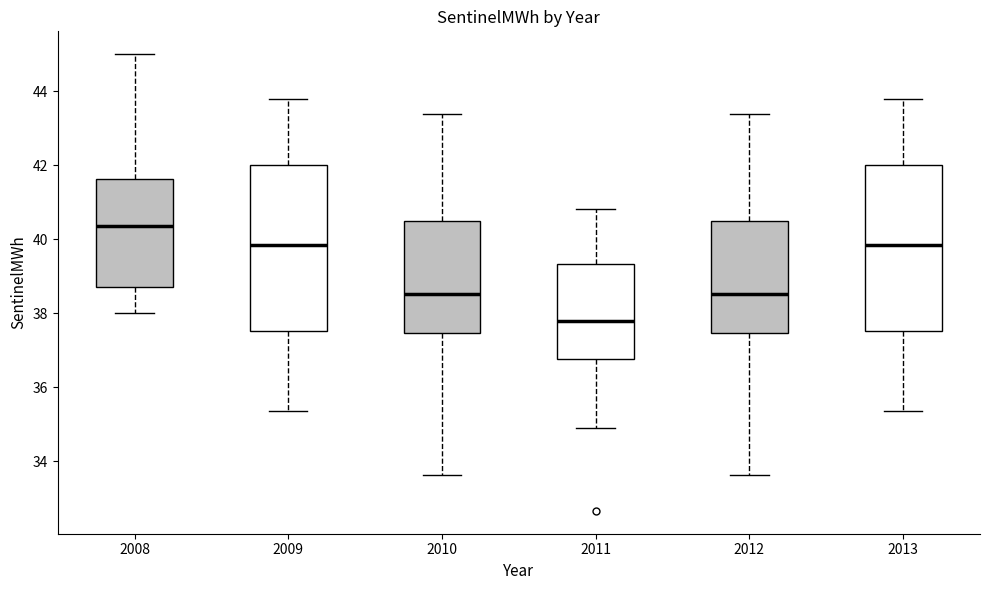

Reading left to right, read every box against the y-axis: the position of its median line, the range the box covers, and the ends of its whiskers. The values are not printed on the chart, so give them approximately, as read against the axis.

2008: median 40.4, box 38.8 to 41.6, whiskers 38.0 to 45.0
2009: median 39.8, box 37.6 to 42.0, whiskers 35.4 to 43.8
2010: median 38.6, box 37.4 to 40.4, whiskers 33.6 to 43.4
2011: median 37.8, box 36.8 to 39.4, whiskers 34.8 to 40.8
2012: median 38.6, box 37.4 to 40.4, whiskers 33.6 to 43.4
2013: median 39.8, box 37.6 to 42.0, whiskers 35.4 to 43.8